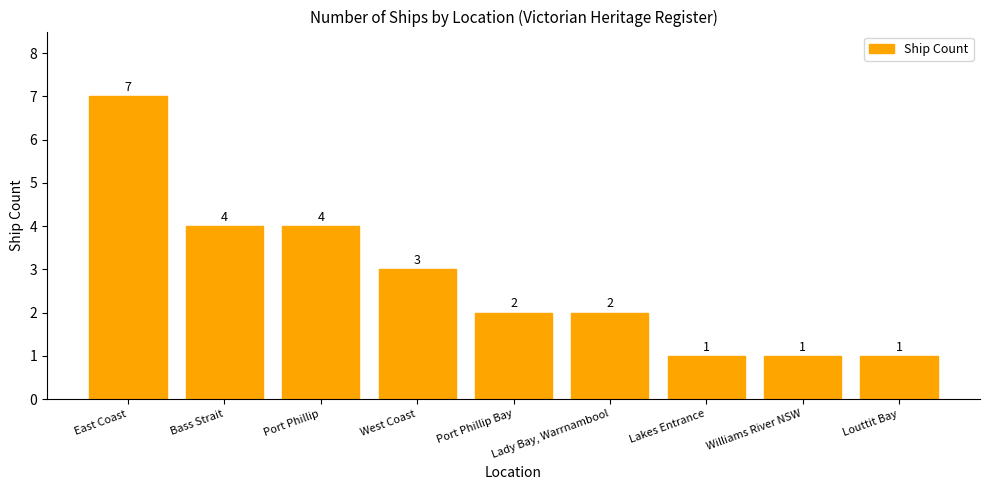

What value does the data have at West Coast?

3